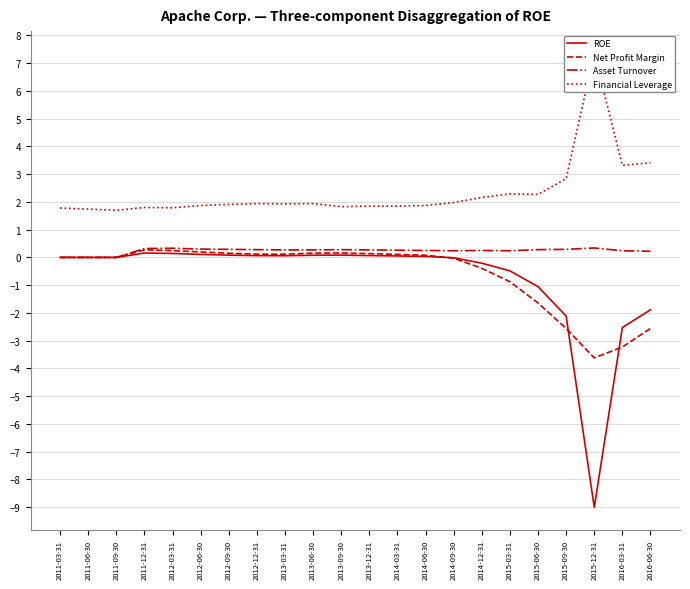

Reading left to right, extract all data points from this chart.

ROE: 2011-03-31=0.0	2011-06-30=0.0	2011-09-30=0.0	2011-12-31=0.2	2012-03-31=0.1	2012-06-30=0.1	2012-09-30=0.1	2012-12-31=0.1	2013-03-31=0.1	2013-06-30=0.1	2013-09-30=0.1	2013-12-31=0.1	2014-03-31=0.1	2014-06-30=0.0	2014-09-30=-0.0	2014-12-31=-0.2	2015-03-31=-0.5	2015-06-30=-1.1	2015-09-30=-2.1	2015-12-31=-9.0	2016-03-31=-2.5	2016-06-30=-1.9
Net Profit Margin: 2011-03-31=0.0	2011-06-30=0.0	2011-09-30=0.0	2011-12-31=0.3	2012-03-31=0.2	2012-06-30=0.2	2012-09-30=0.1	2012-12-31=0.1	2013-03-31=0.1	2013-06-30=0.2	2013-09-30=0.2	2013-12-31=0.1	2014-03-31=0.1	2014-06-30=0.1	2014-09-30=-0.0	2014-12-31=-0.4	2015-03-31=-0.9	2015-06-30=-1.6	2015-09-30=-2.6	2015-12-31=-3.6	2016-03-31=-3.2	2016-06-30=-2.6
Asset Turnover: 2011-03-31=0.0	2011-06-30=0.0	2011-09-30=0.0	2011-12-31=0.3	2012-03-31=0.3	2012-06-30=0.3	2012-09-30=0.3	2012-12-31=0.3	2013-03-31=0.3	2013-06-30=0.3	2013-09-30=0.3	2013-12-31=0.3	2014-03-31=0.3	2014-06-30=0.2	2014-09-30=0.2	2014-12-31=0.2	2015-03-31=0.2	2015-06-30=0.3	2015-09-30=0.3	2015-12-31=0.3	2016-03-31=0.2	2016-06-30=0.2
Financial Leverage: 2011-03-31=1.8	2011-06-30=1.7	2011-09-30=1.7	2011-12-31=1.8	2012-03-31=1.8	2012-06-30=1.9	2012-09-30=1.9	2012-12-31=1.9	2013-03-31=1.9	2013-06-30=1.9	2013-09-30=1.8	2013-12-31=1.9	2014-03-31=1.9	2014-06-30=1.9	2014-09-30=2.0	2014-12-31=2.2	2015-03-31=2.3	2015-06-30=2.3	2015-09-30=2.8	2015-12-31=7.3	2016-03-31=3.3	2016-06-30=3.4